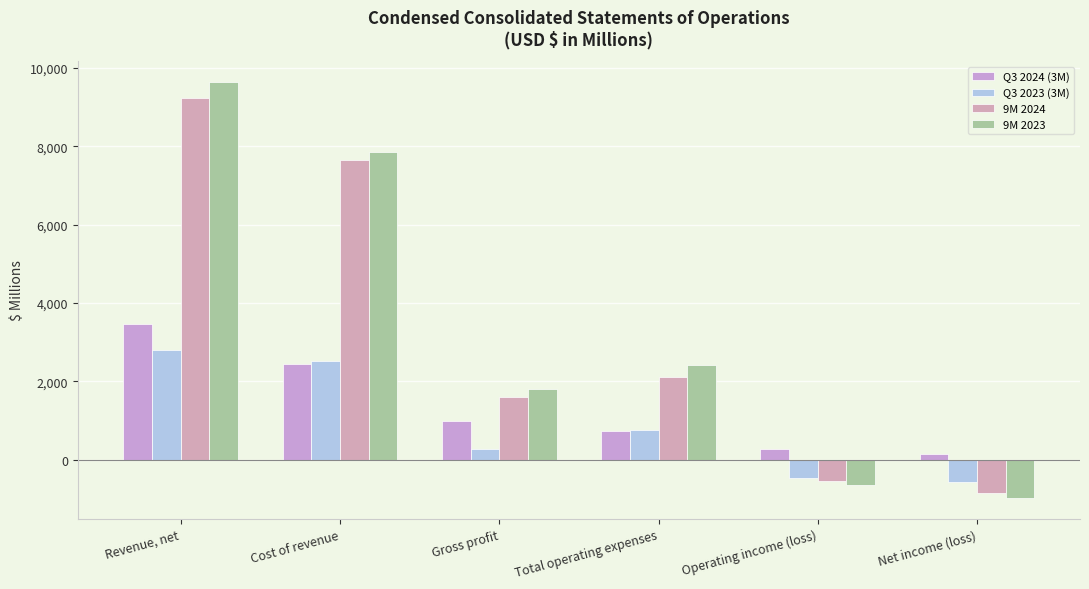

Is it true that 9M 2023 equals -987 at Operating income (loss)?

False